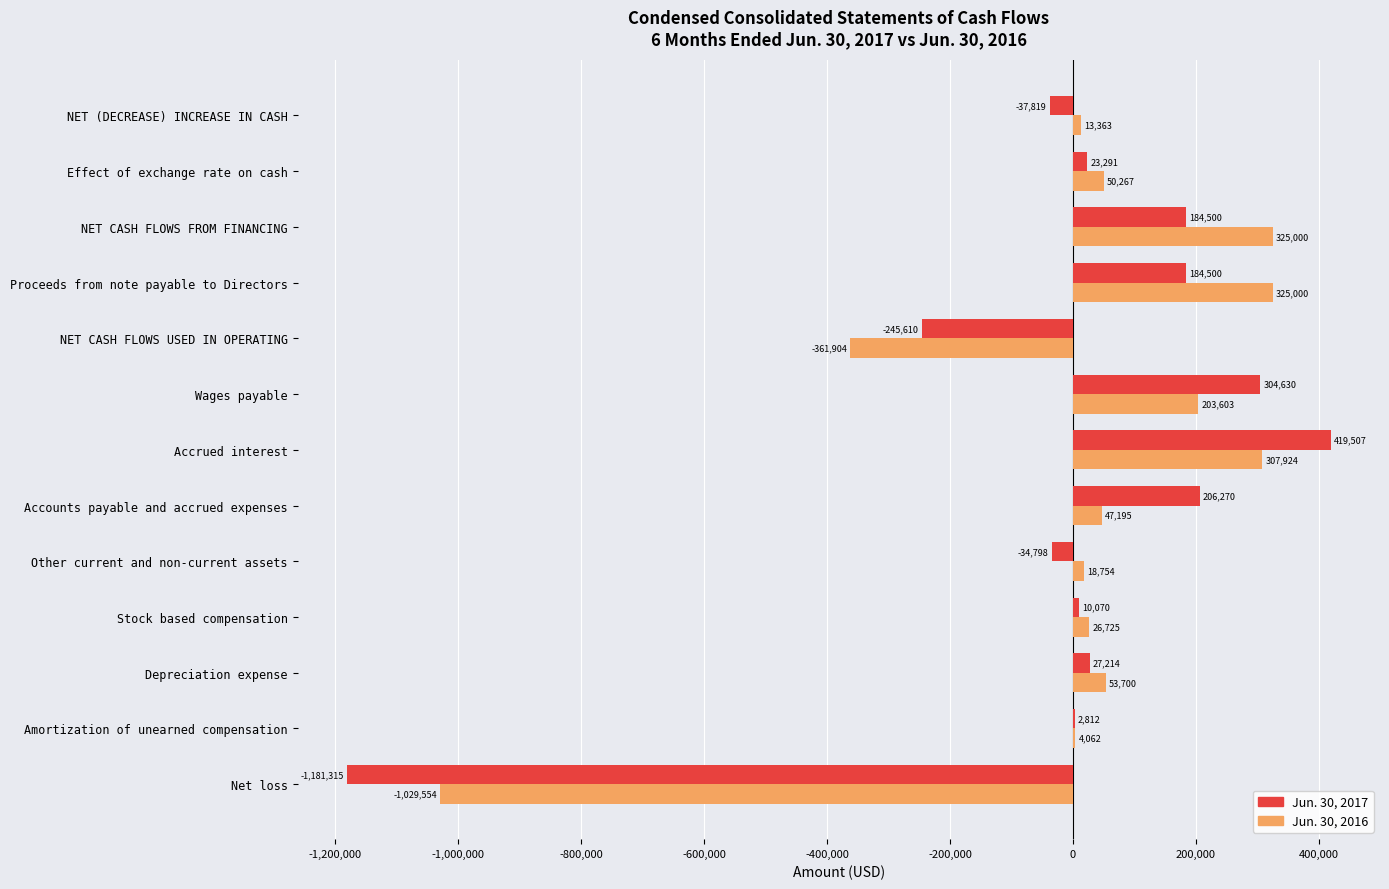

Which series changed the most between NET CASH FLOWS USED IN OPERATING and NET (DECREASE) INCREASE IN CASH?

Jun. 30, 2016